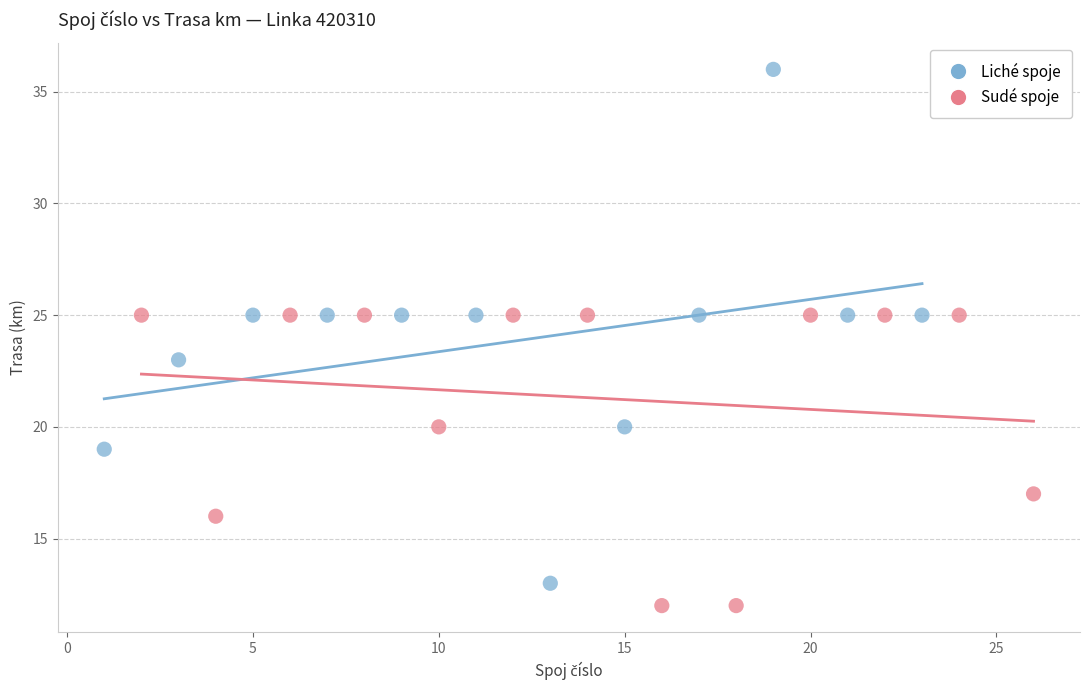

Which series contains the highest Y value?

Liché spoje